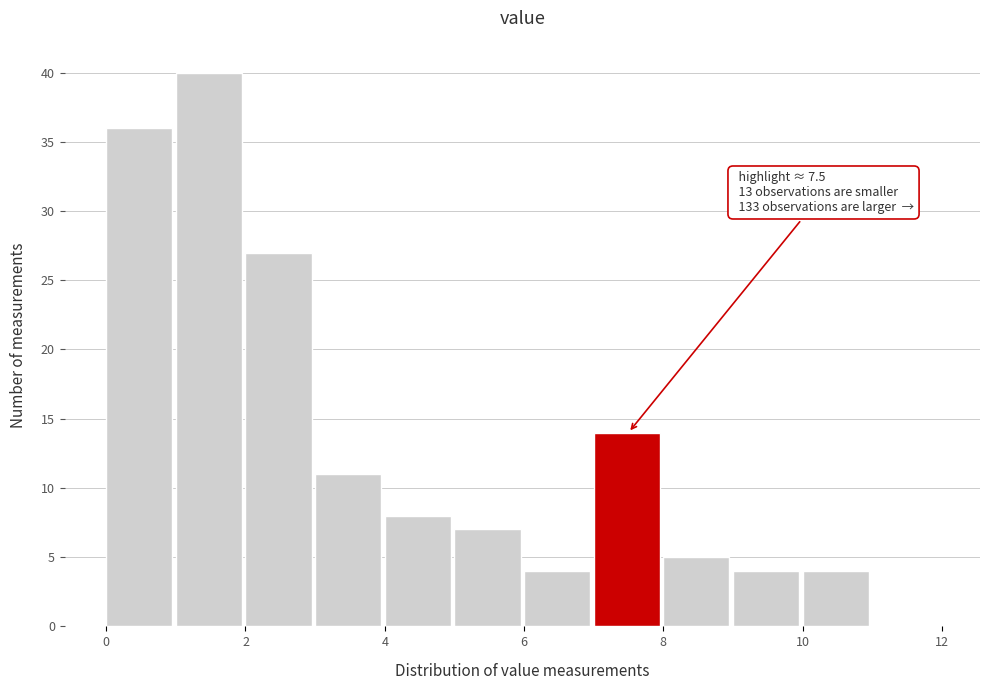

Over which range of the x-axis is the bar tallest?

1 to 2